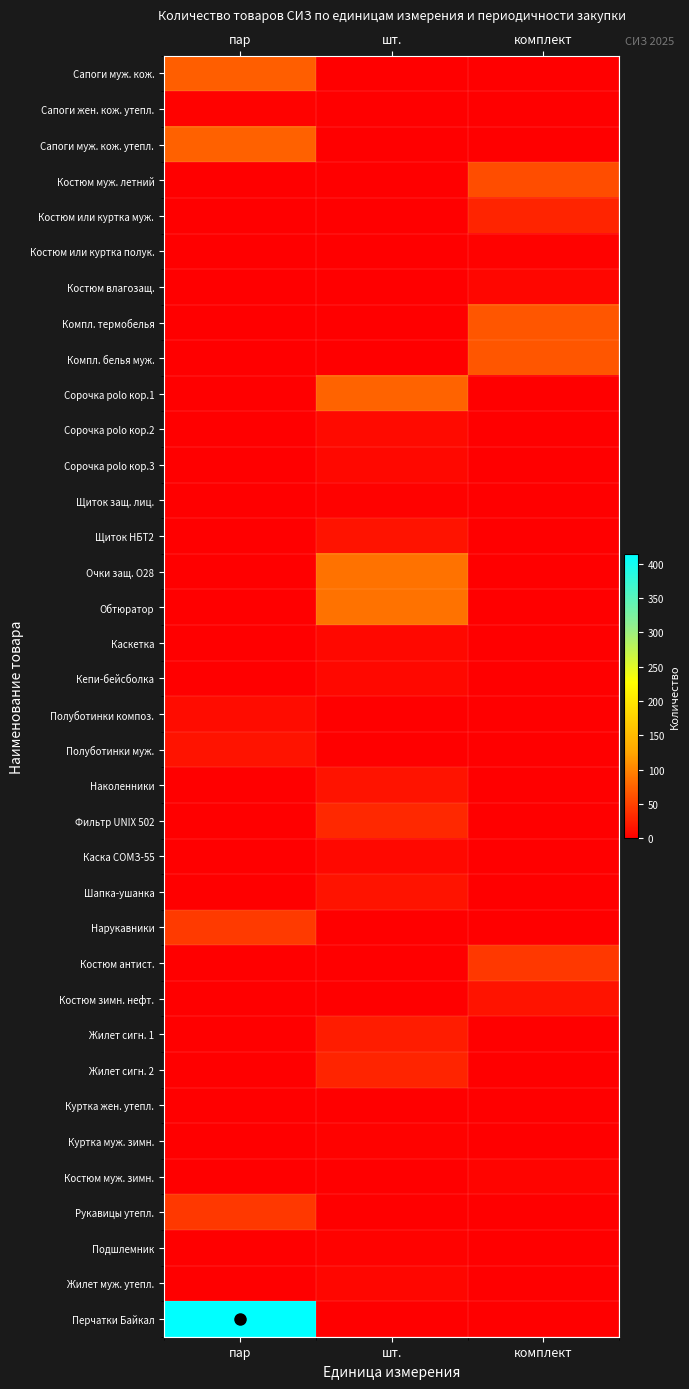

Which series has the largest range (max minus min)?

Перчатки Байкал